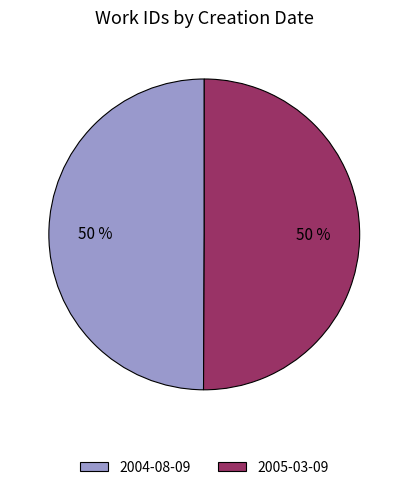

What is the ratio of the value at 2005-03-09 to the value at 2004-08-09?

1.0